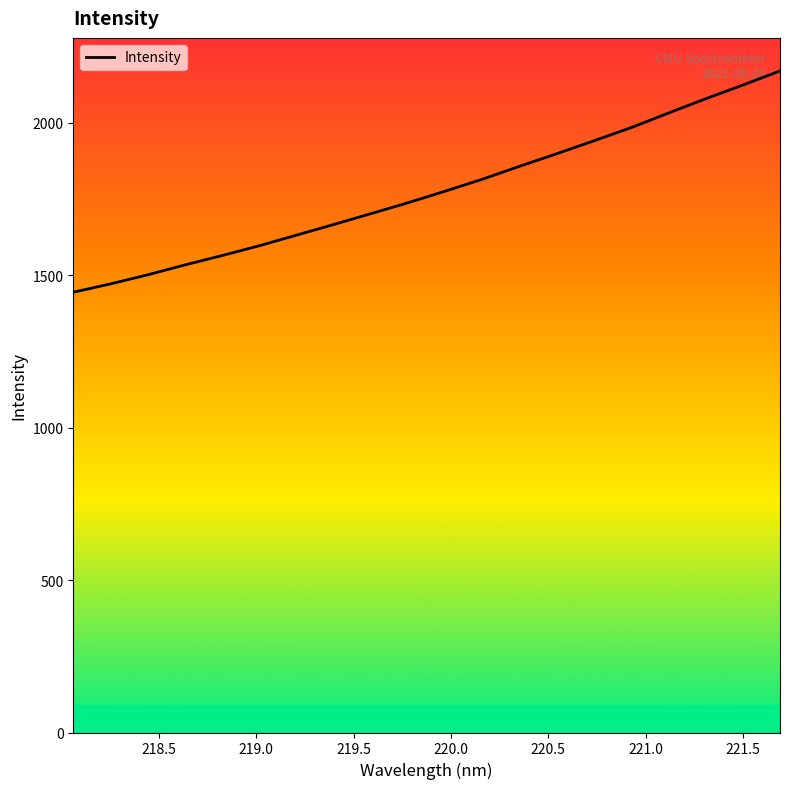

What is the greatest value displayed?

2169.9